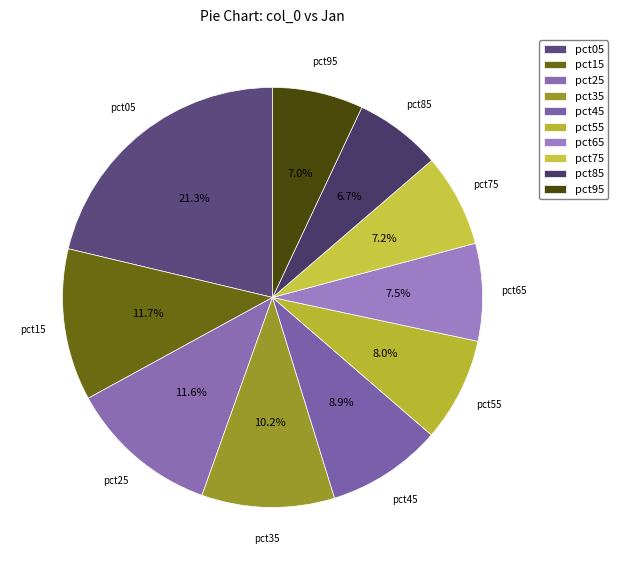

Does pct55 account for over 50% of the chart?

No